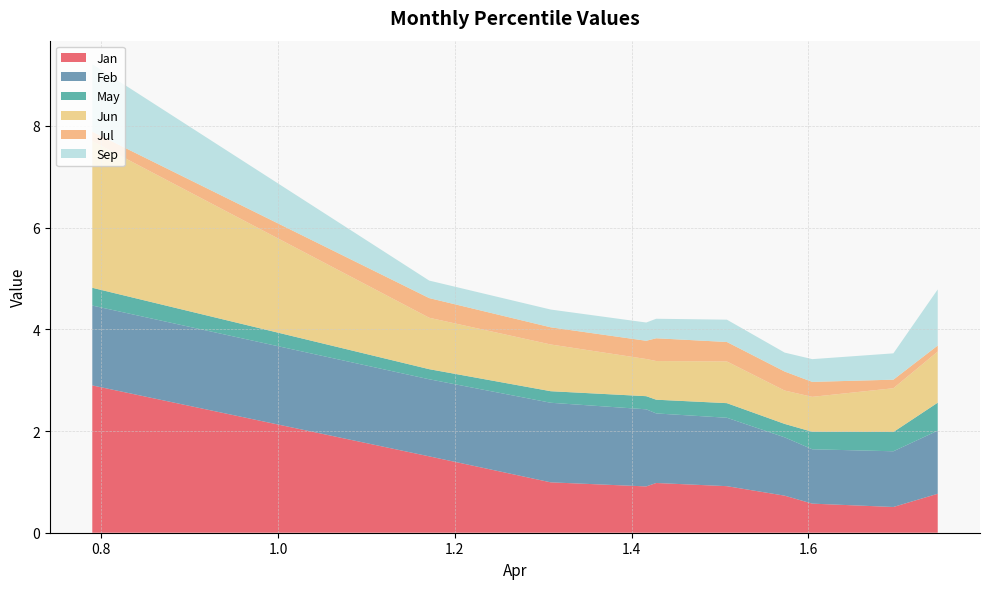

Reading left to right, transcribe all the data shown in this chart.

Jan: pct05=2.9	pct15=1.5	pct25=1.0	pct35=0.9	pct45=1.0	pct55=0.9	pct65=0.7	pct75=0.6	pct85=0.5	pct95=0.8
Feb: pct05=1.6	pct15=1.5	pct25=1.6	pct35=1.5	pct45=1.4	pct55=1.3	pct65=1.1	pct75=1.1	pct85=1.1	pct95=1.2
May: pct05=0.3	pct15=0.2	pct25=0.2	pct35=0.3	pct45=0.3	pct55=0.3	pct65=0.3	pct75=0.3	pct85=0.4	pct95=0.5
Jun: pct05=2.9	pct15=1.0	pct25=0.9	pct35=0.7	pct45=0.8	pct55=0.8	pct65=0.7	pct75=0.7	pct85=0.9	pct95=1.0
Jul: pct05=0.2	pct15=0.4	pct25=0.3	pct35=0.4	pct45=0.4	pct55=0.4	pct65=0.4	pct75=0.3	pct85=0.2	pct95=0.1
Sep: pct05=1.3	pct15=0.3	pct25=0.3	pct35=0.4	pct45=0.4	pct55=0.4	pct65=0.4	pct75=0.4	pct85=0.5	pct95=1.1